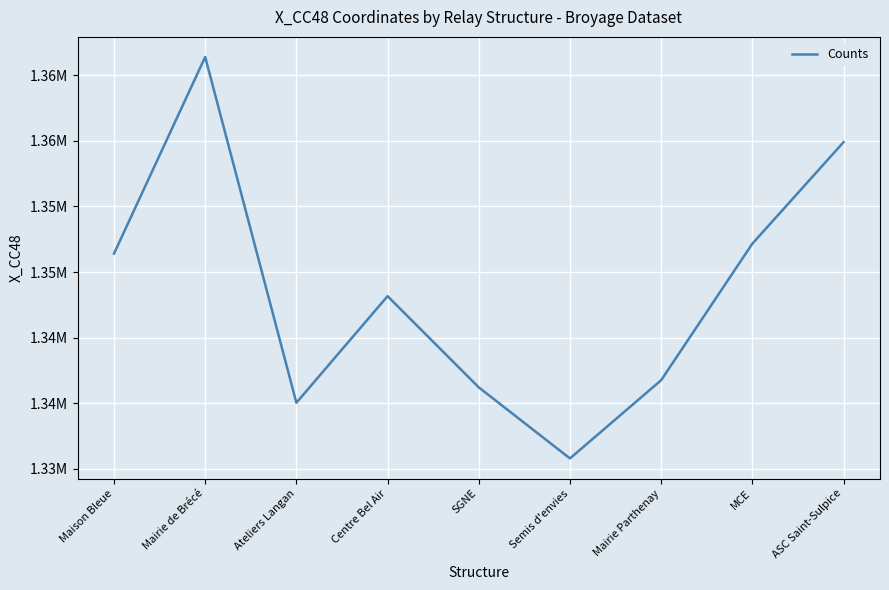

Does the chart have visible grid lines?

Yes